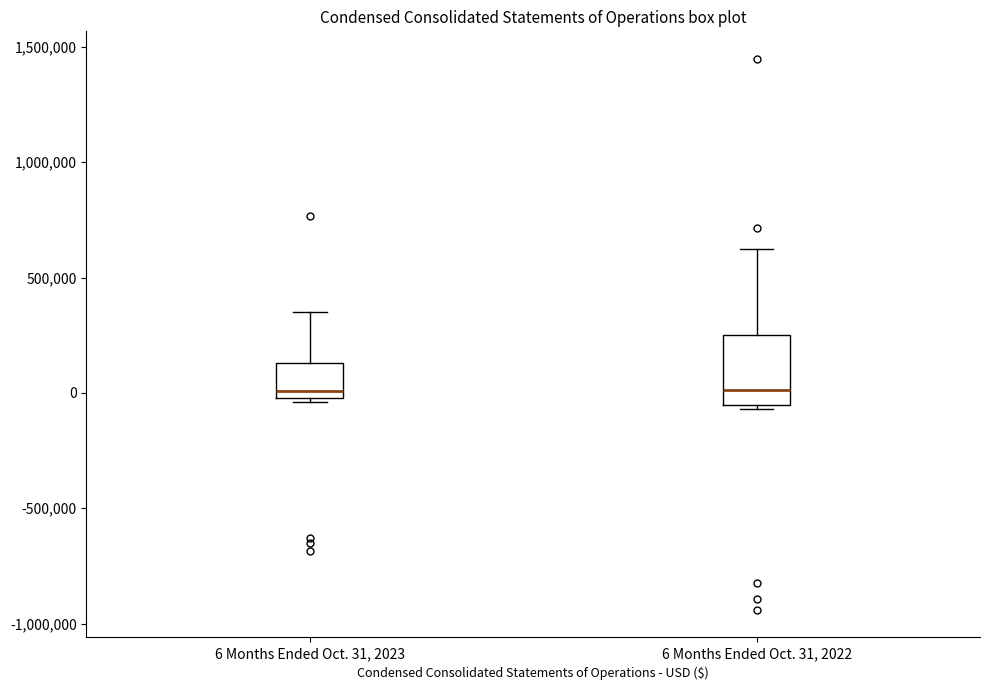

Where does the upper whisker of the box for 6 Months Ended Oct. 31, 2023 end on the y-axis? The values are not printed on the chart, so give them approximately, as read against the axis.

350000